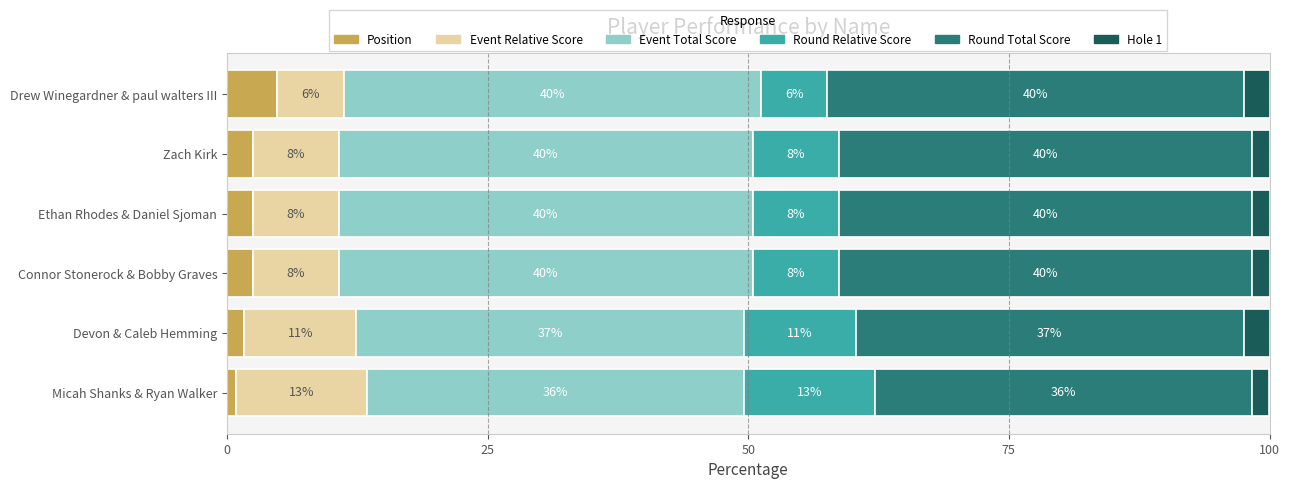

What position from the left is Drew Winegardner & paul walters III?

6